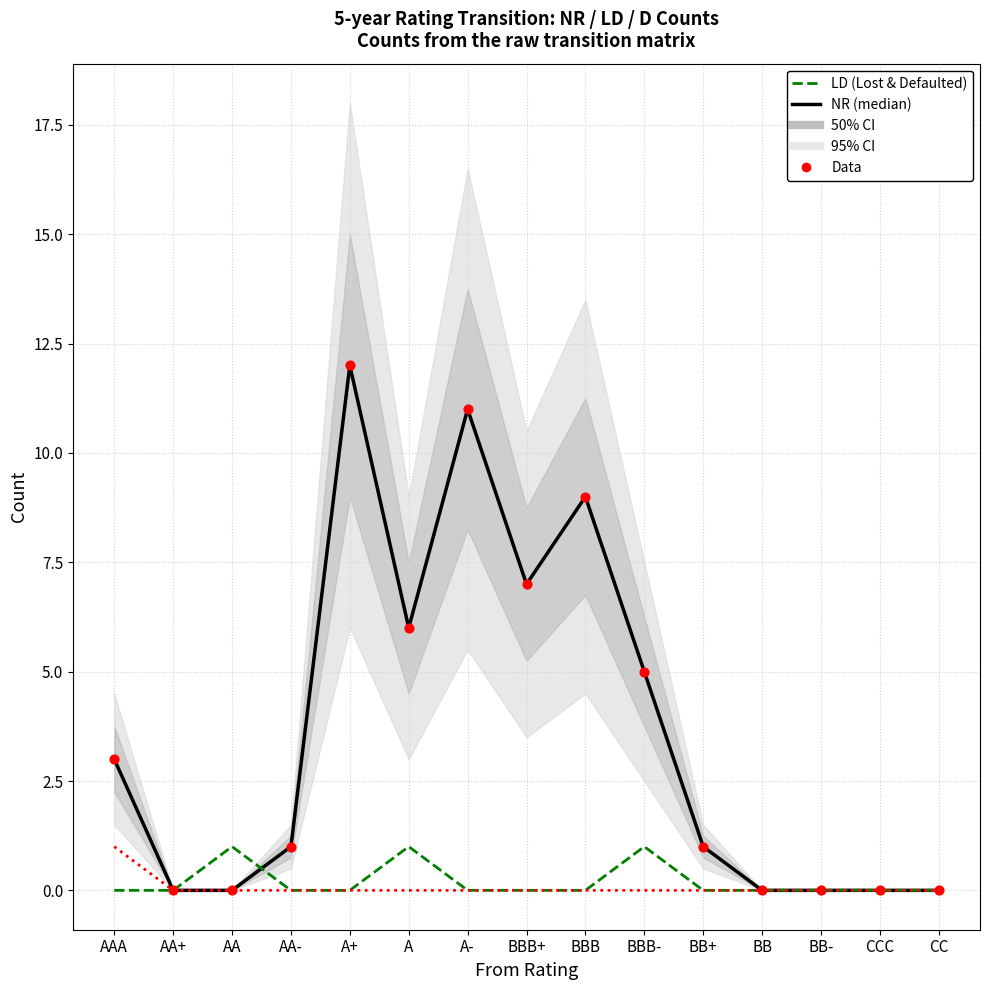

Which series contains the lowest Y value?

NR